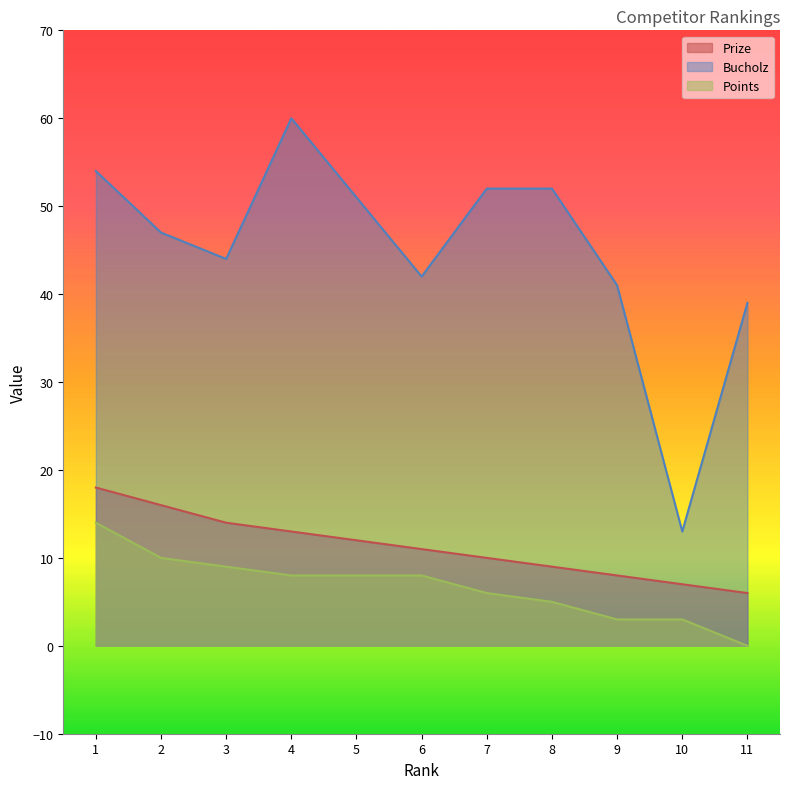

What is the approximate value of Points at 9, to the nearest 5?

5